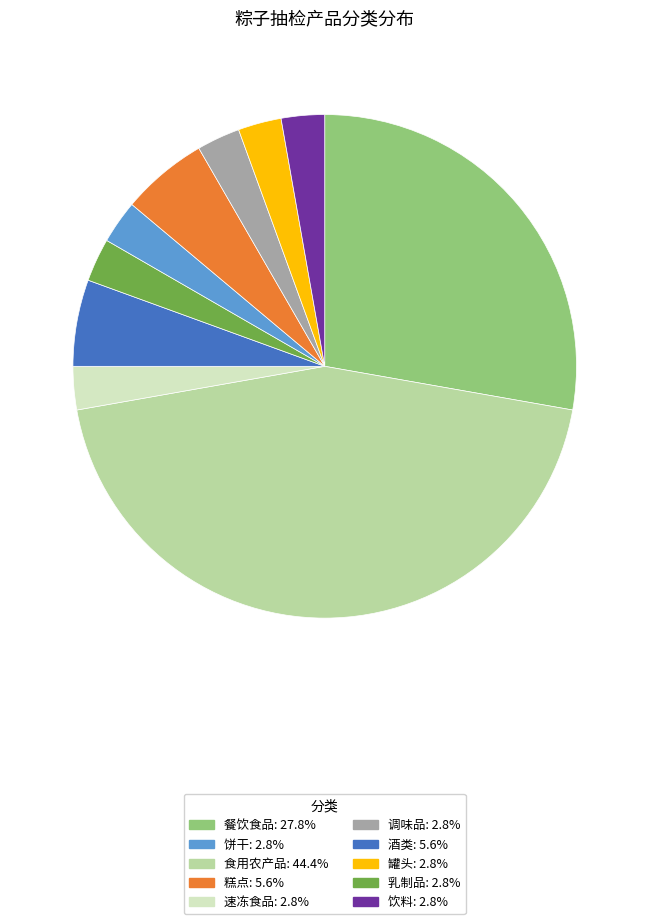

Is there a majority slice in this chart?

No